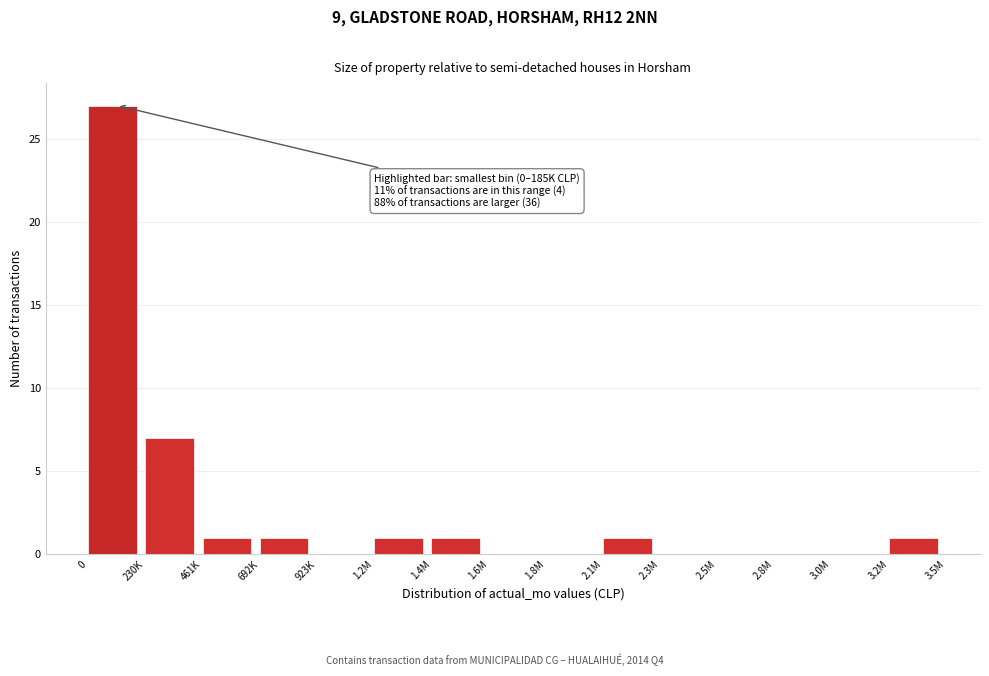

Reading right to left, list all the values displayed in this chart.

3.2M=1	3.0M=0	2.8M=0	2.5M=0	2.3M=0	2.1M=1	1.8M=0	1.6M=0	1.4M=1	1.2M=1	923K=0	692K=1	461K=1	230K=7	0=27